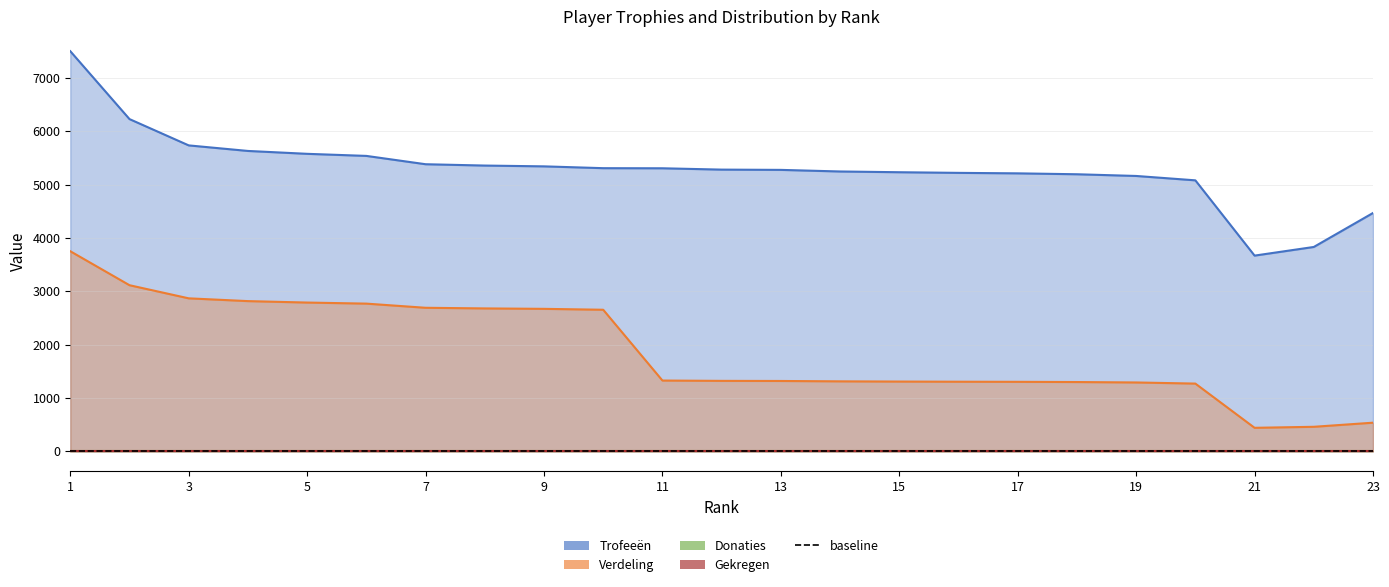

The Verdeling series shows 2768 at 6. True or false?

True